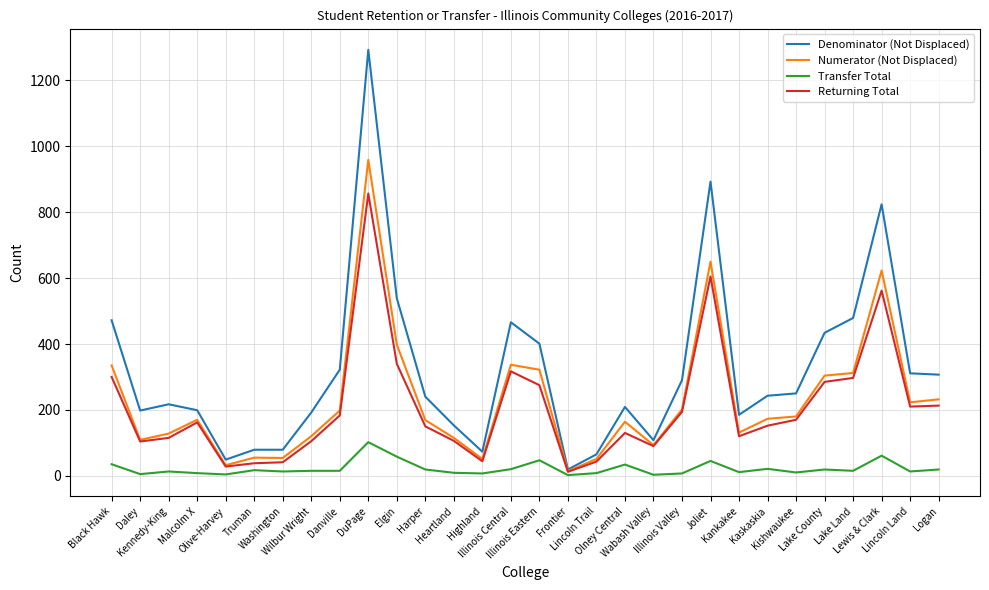

Which series has the largest total across all categories?

Denominator (Not Displaced)